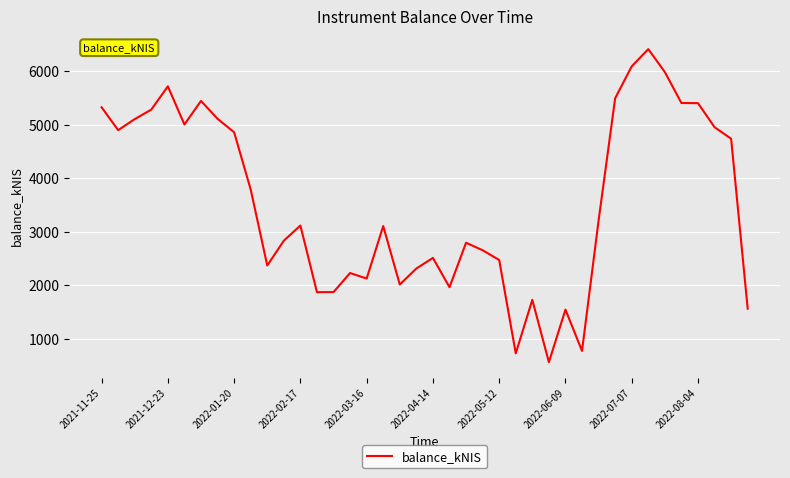

What is the maximum value shown in the chart?

6408.7